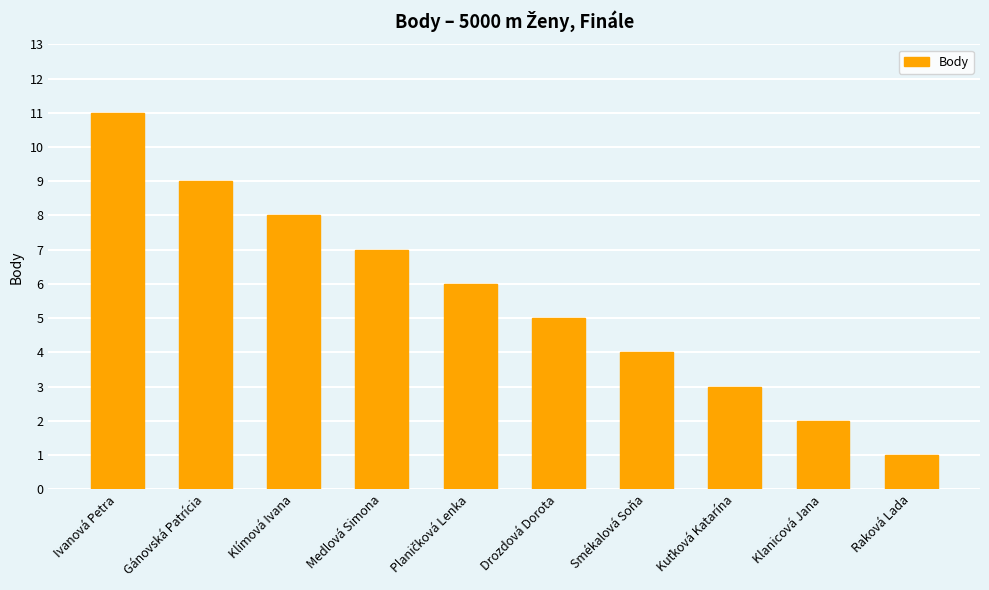

Reading left to right, transcribe all the data shown in this chart.

11	9	8	7	6	5	4	3	2	1